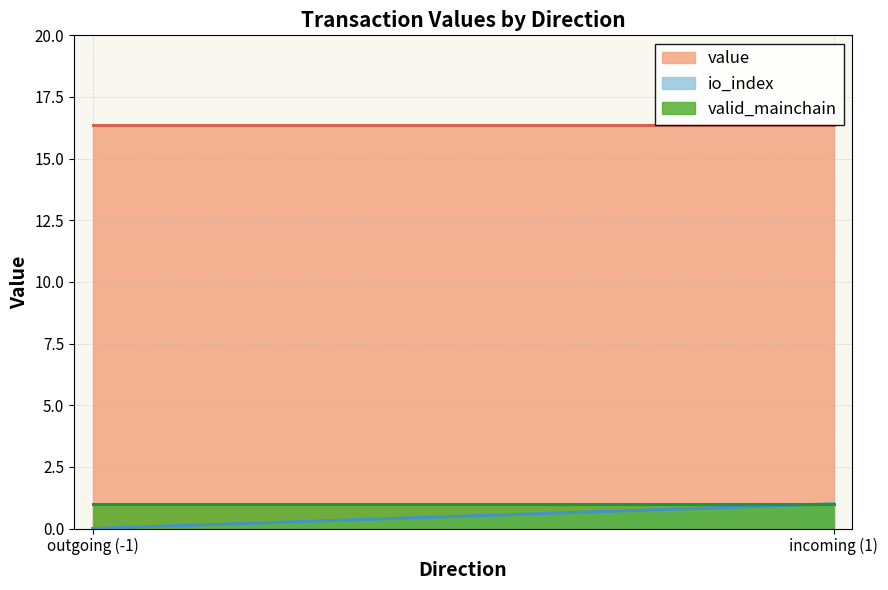

What is the difference between the highest and lowest values at -1?

16.4